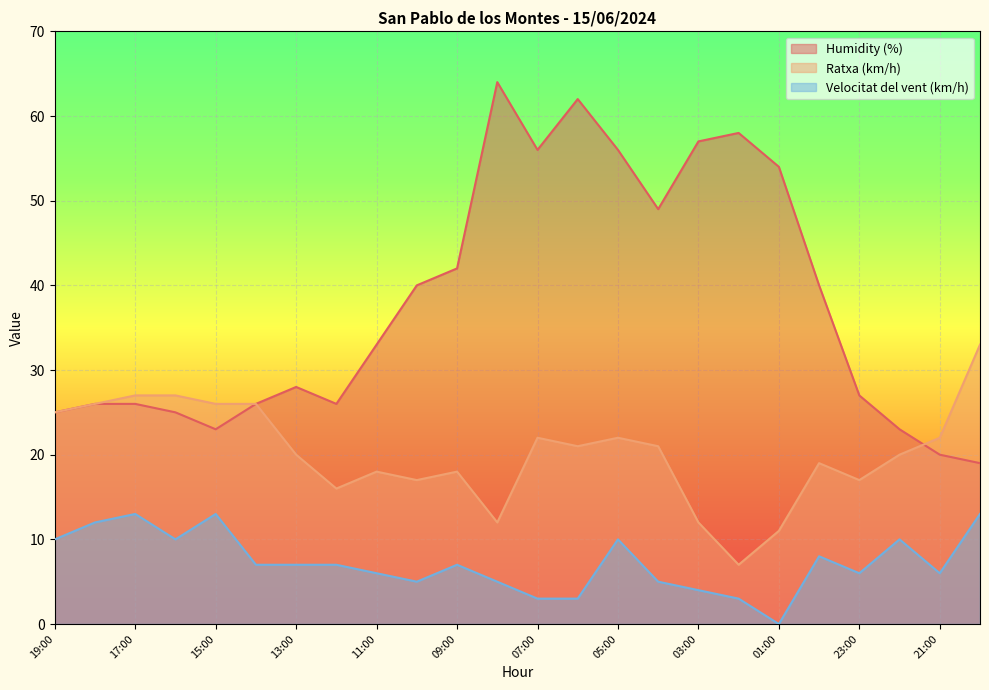

What is the value of the Humidity (%) point at the 4th from the left?

25